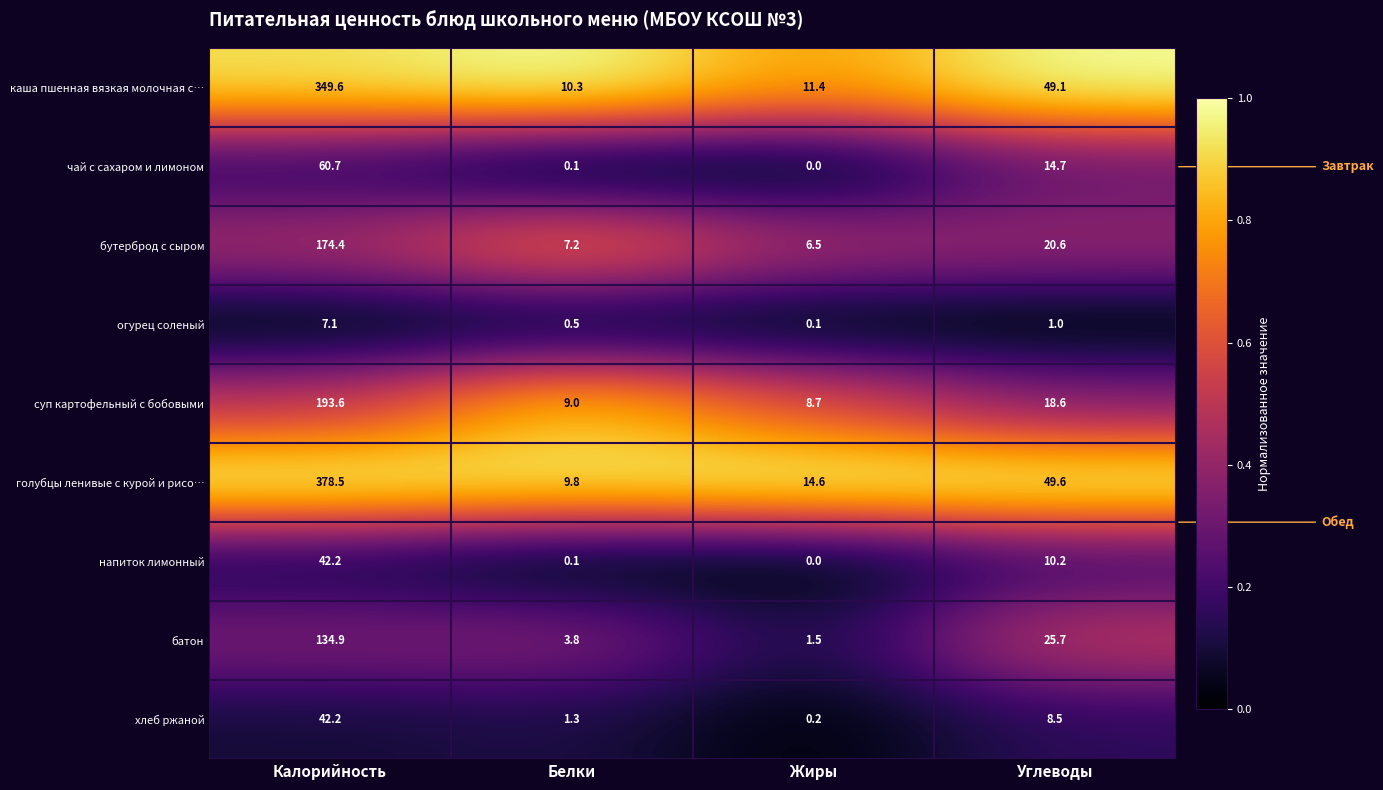

List the labels in order of огурец соленый value, largest first.

Калорийность, Углеводы, Белки, Жиры